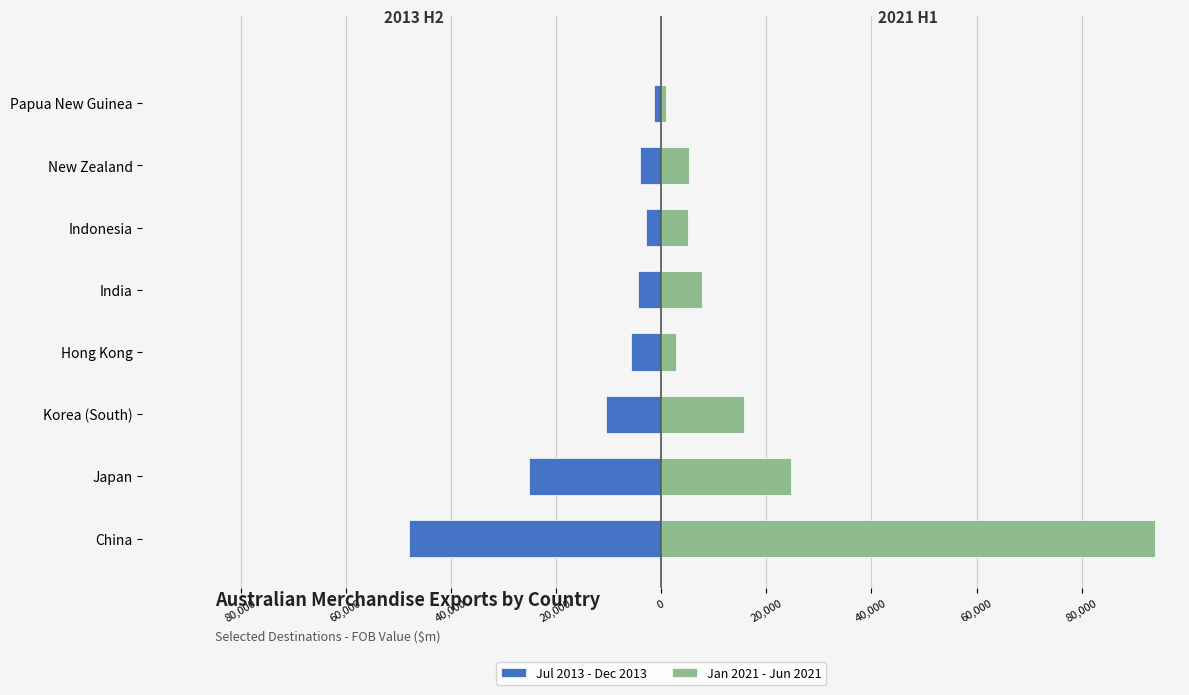

How many bars are there in total?

16